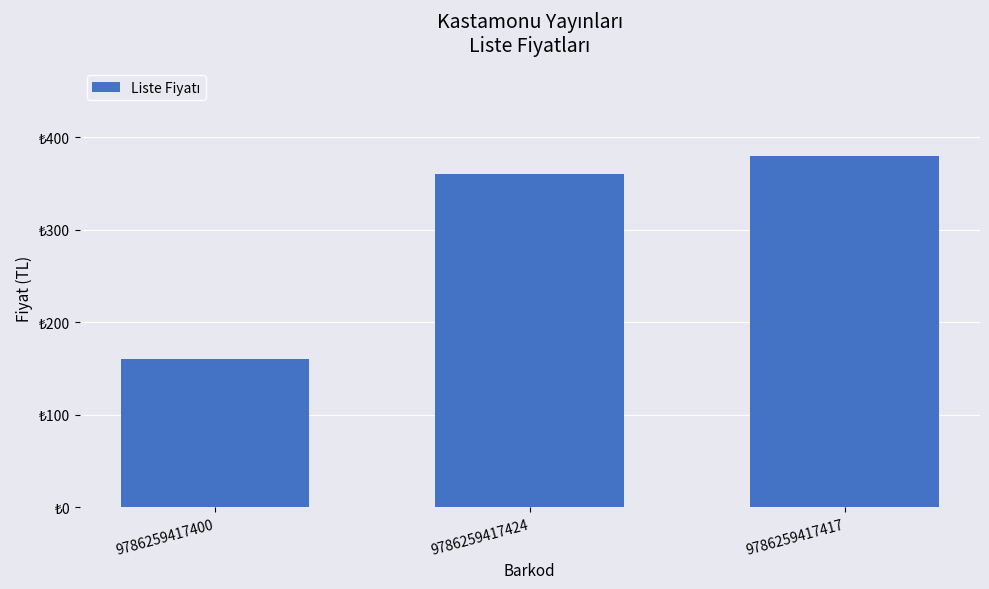

What is the average value?

300